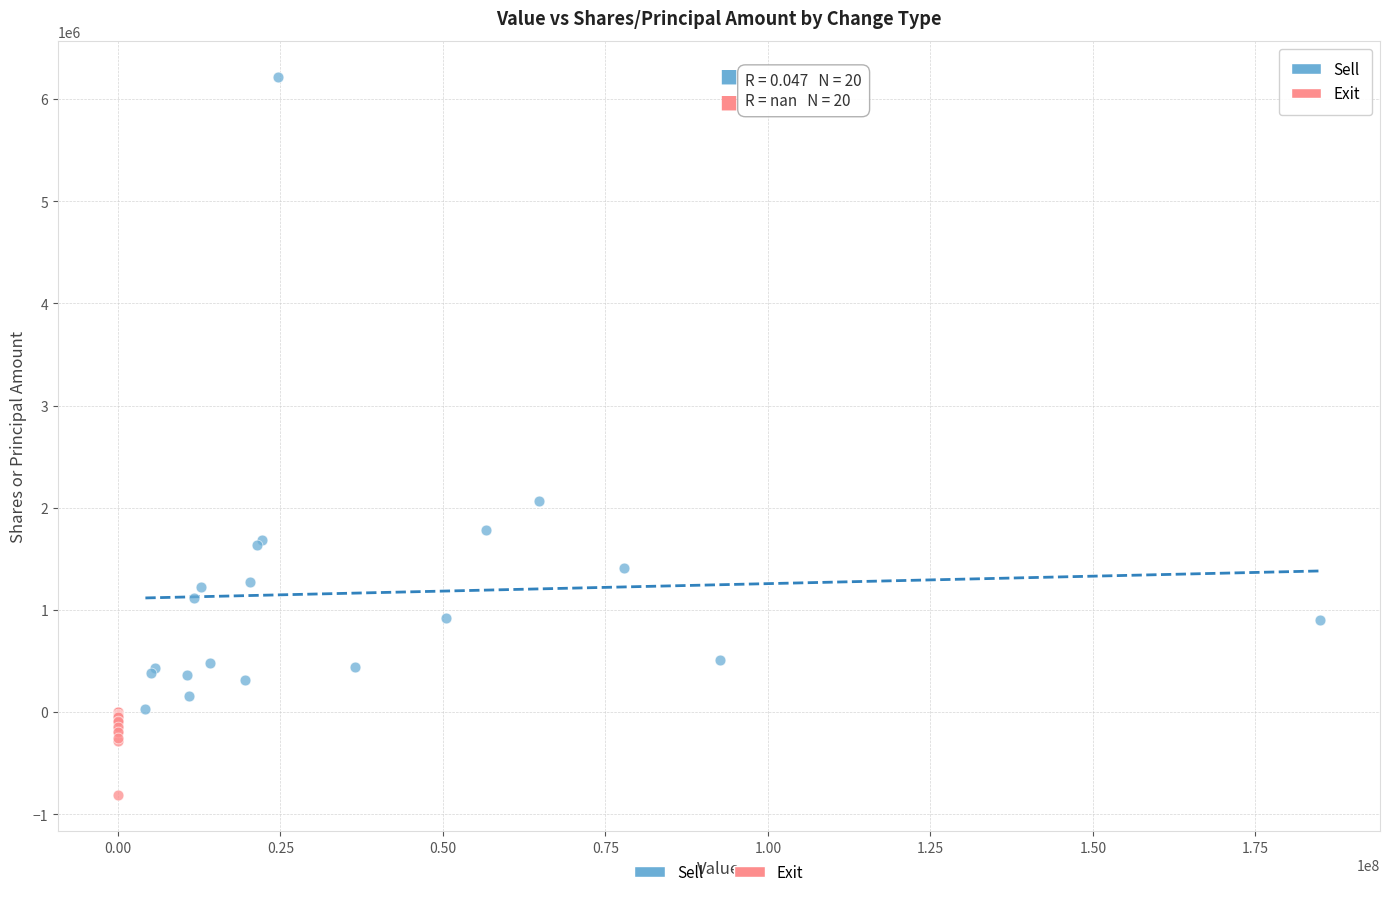

Which series contains the lowest Y value?

Exit